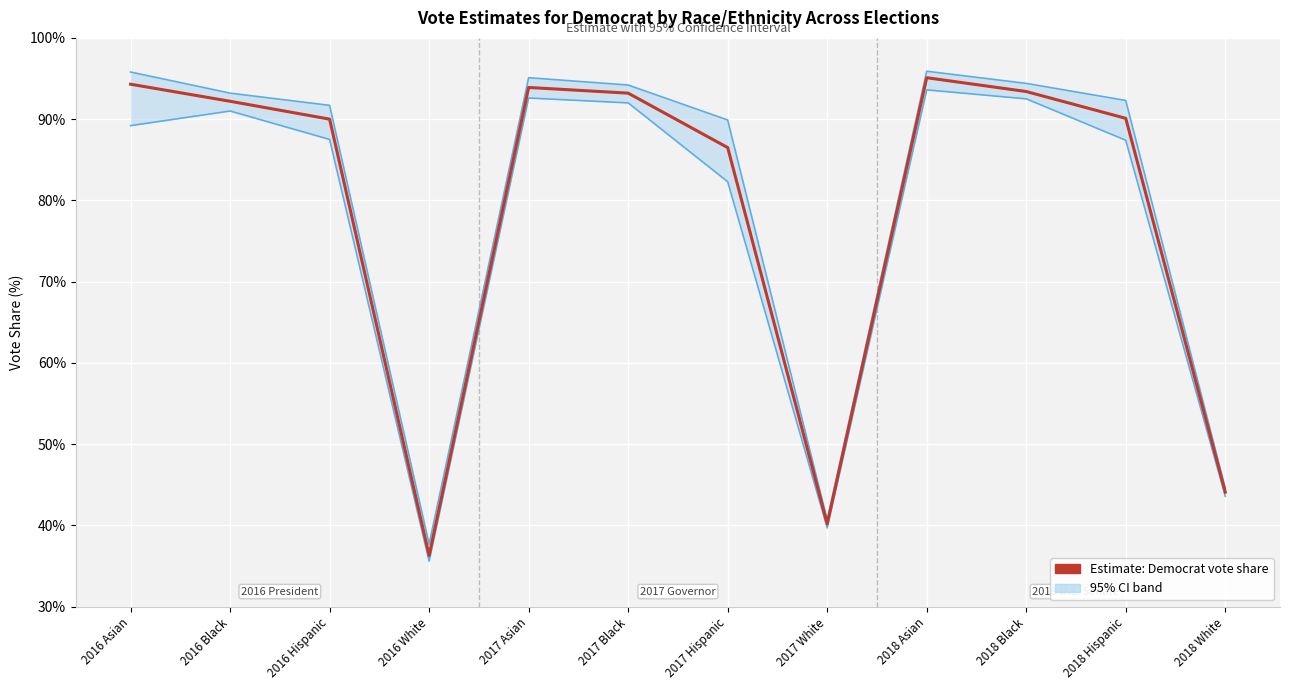

What is the ratio of the value at 2016 Black to the value at 2017 Asian?

1.0